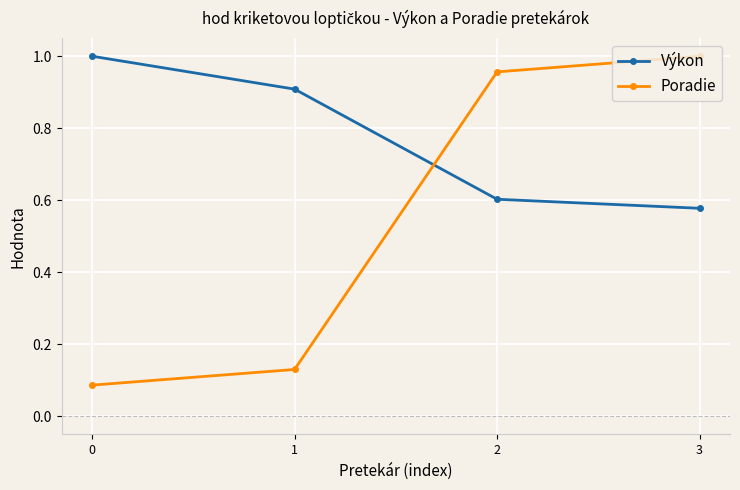

What is the spread (max minus min) of values at 2?

0.4